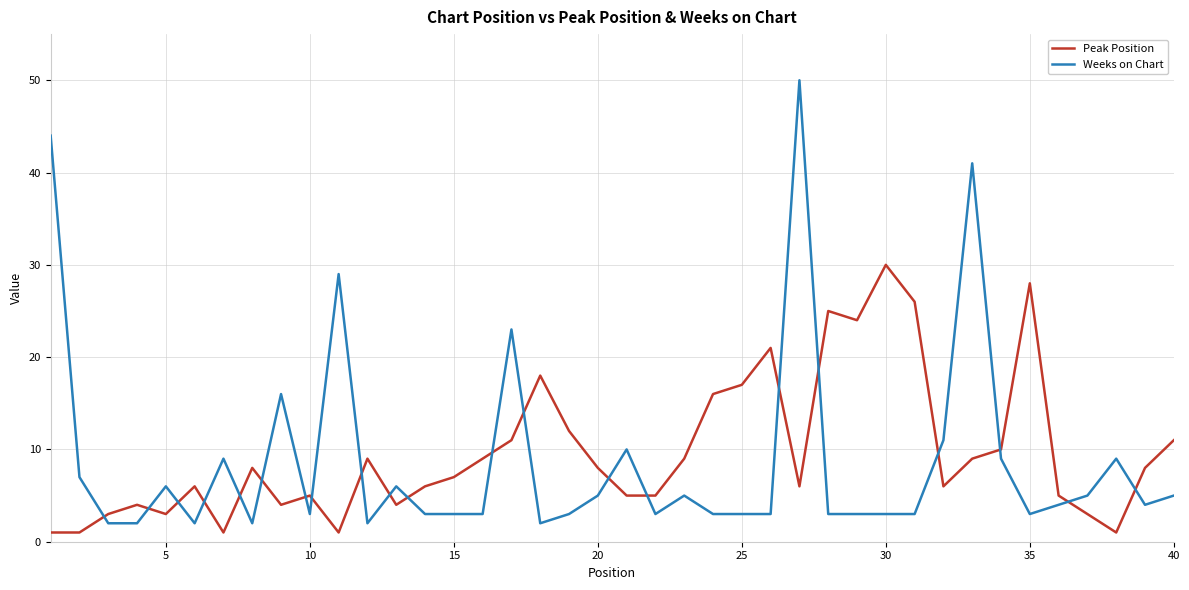

What is the maximum value for Weeks on Chart?

50